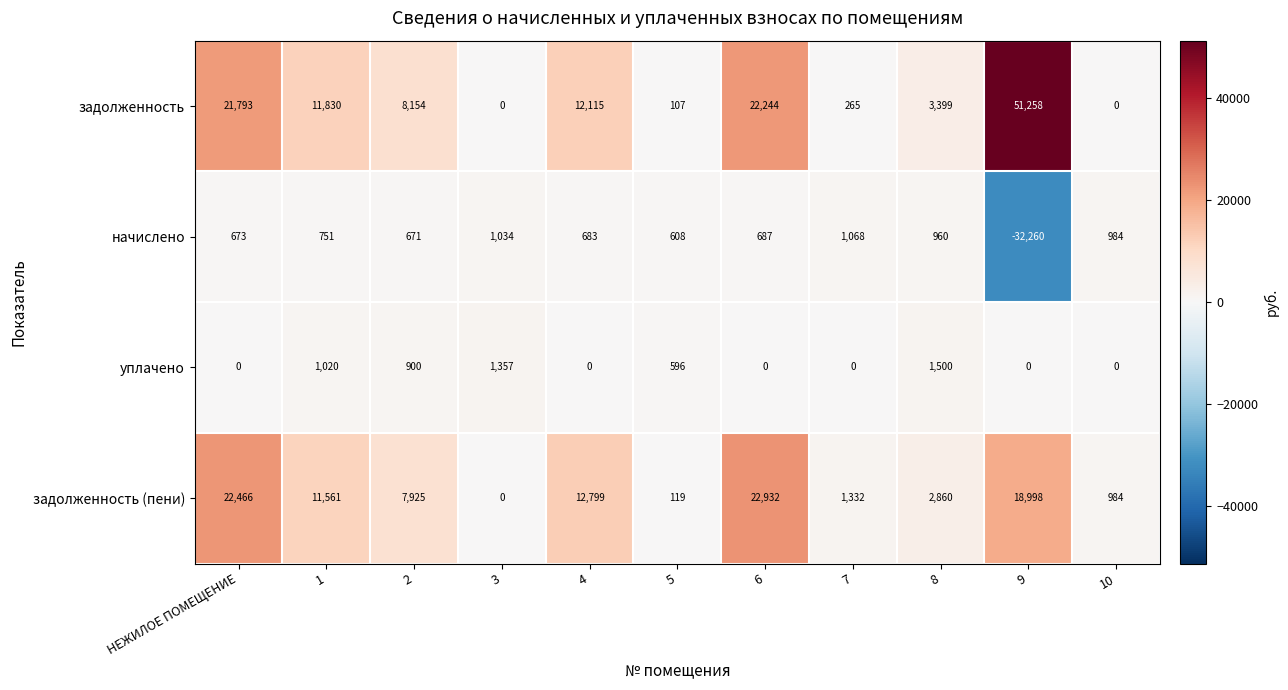

How many categories are shown in the chart?

11